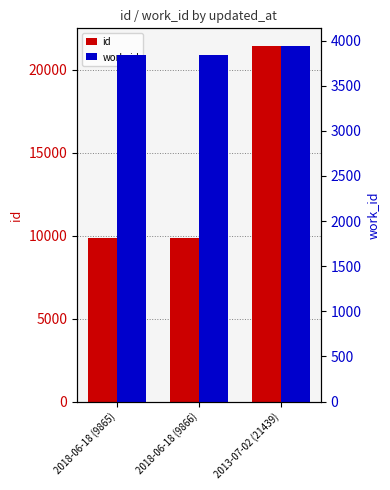

At which label does id first exceed 9866?

2013-07-02 (21439)